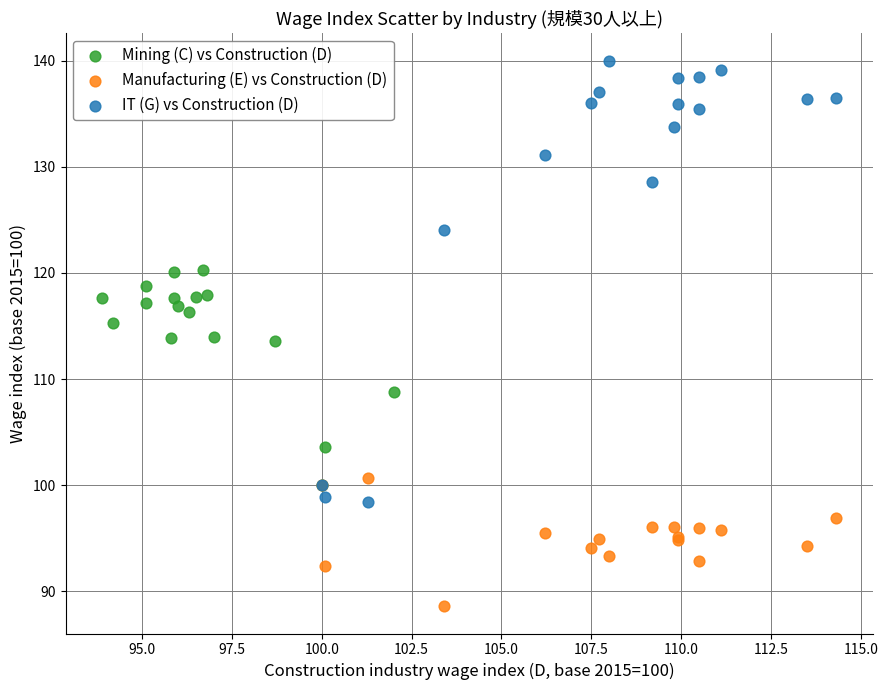

Which series reaches the minimum Y coordinate?

Manufacturing (E) vs Construction (D)